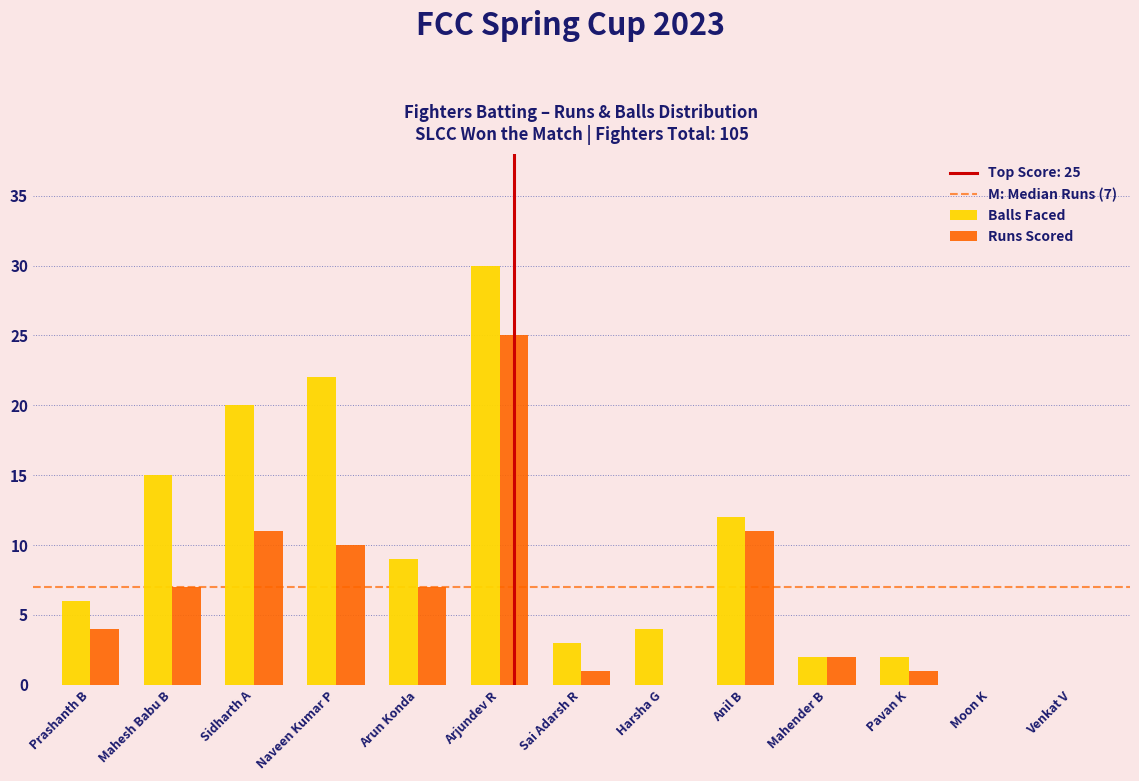

Reading left to right, transcribe all the data shown in this chart.

Balls Faced: Prashanth B=6	Mahesh Babu B=15	Sidharth A=20	Naveen Kumar P=22	Arun Konda=9	Arjundev R=30	Sai Adarsh R=3	Harsha G=4	Anil B=12	Mahender B=2	Pavan K=2	Moon K=0	Venkat V=0
Runs Scored: Prashanth B=4	Mahesh Babu B=7	Sidharth A=11	Naveen Kumar P=10	Arun Konda=7	Arjundev R=25	Sai Adarsh R=1	Harsha G=0	Anil B=11	Mahender B=2	Pavan K=1	Moon K=0	Venkat V=0